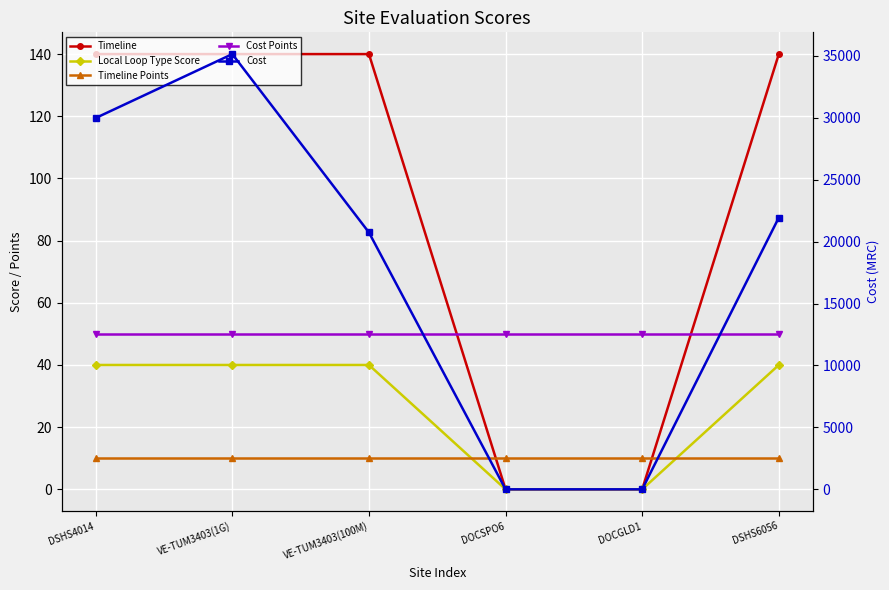

What is the difference between the Cost values at DOCGLD1 and VE-TUM3403(1G)?

35140